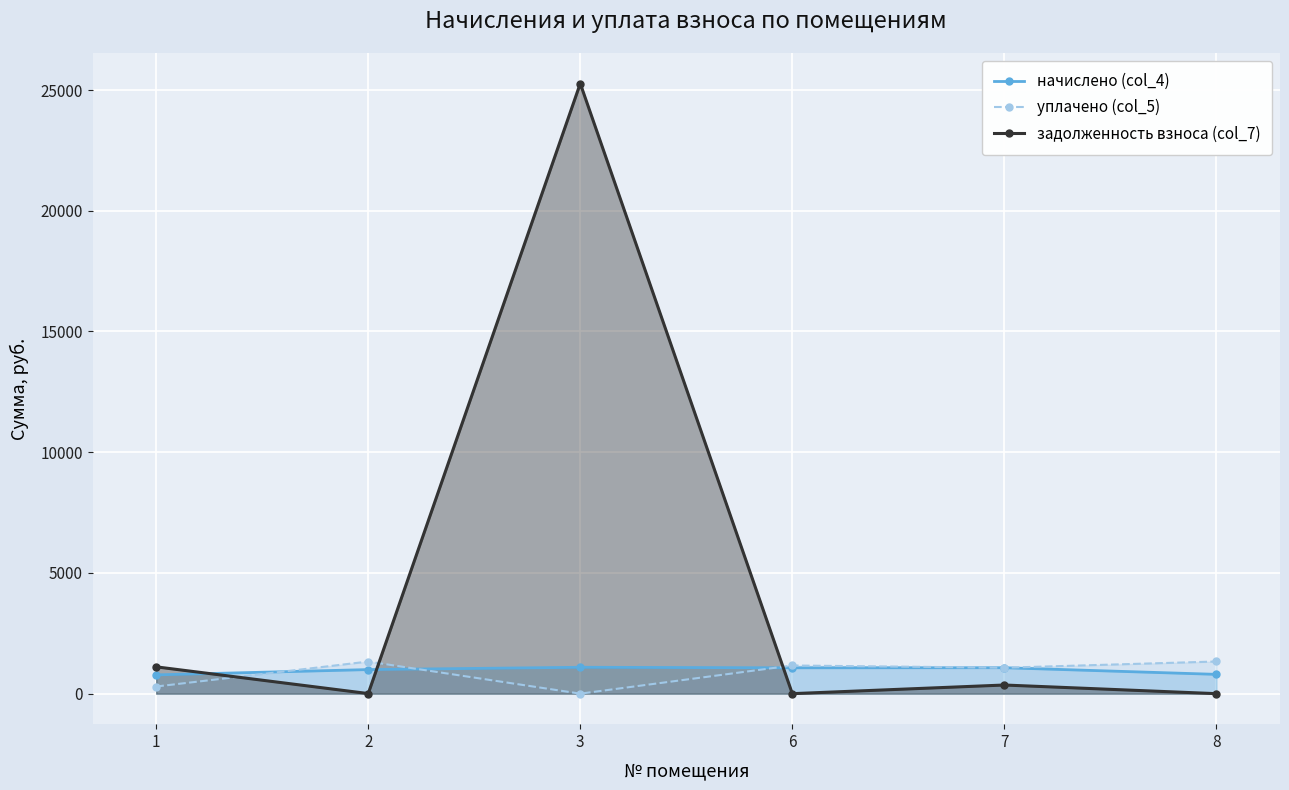

How many lines are shown in the chart?

3